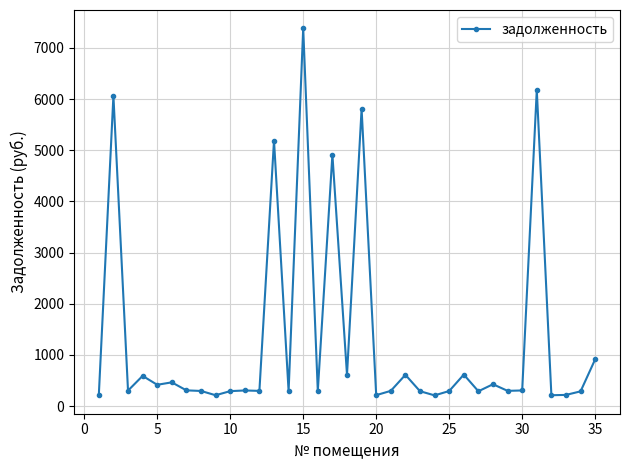

What is the maximum value shown in the chart?

7382.4